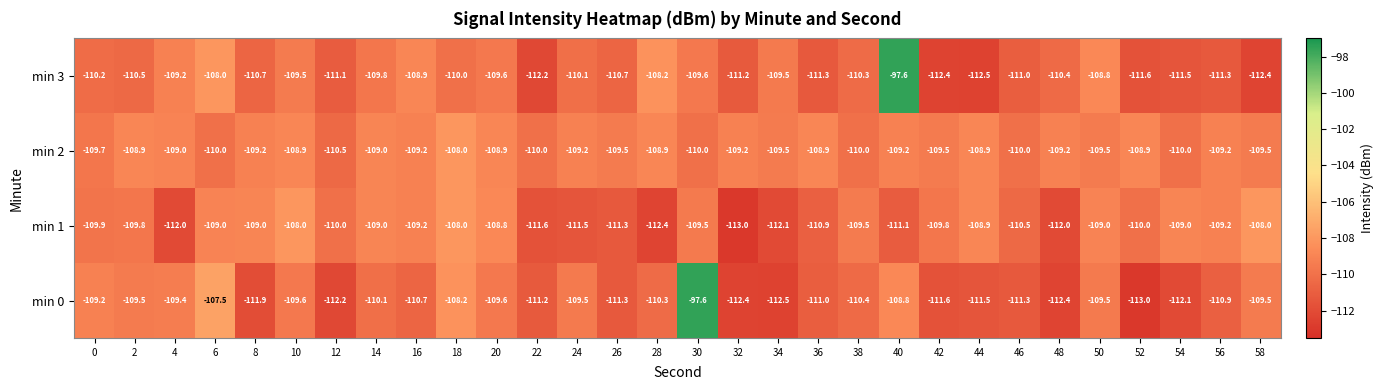

What value does the min 2 series have at 18?

-108.0